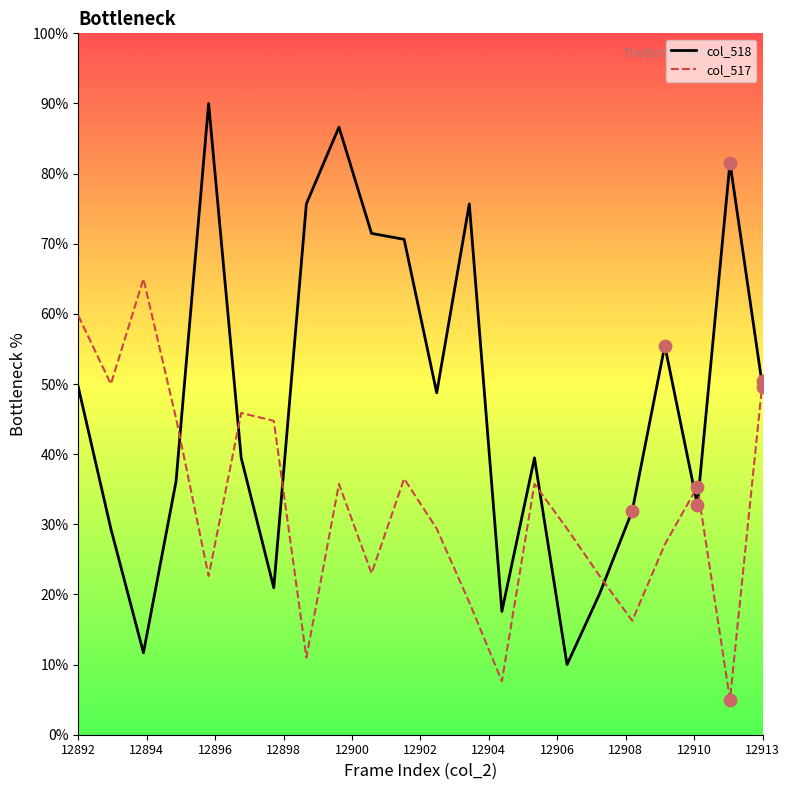

Which series has the largest total across all categories?

col_518